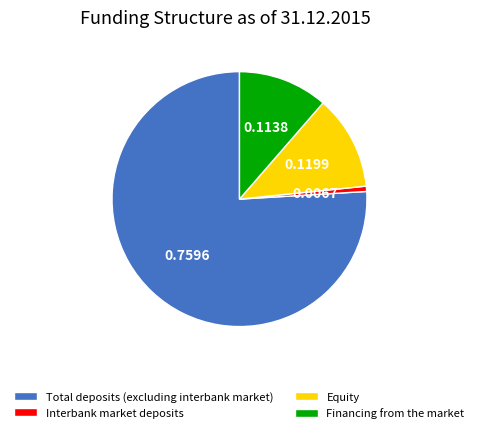

What is the smallest slice in the pie chart?

Interbank market deposits